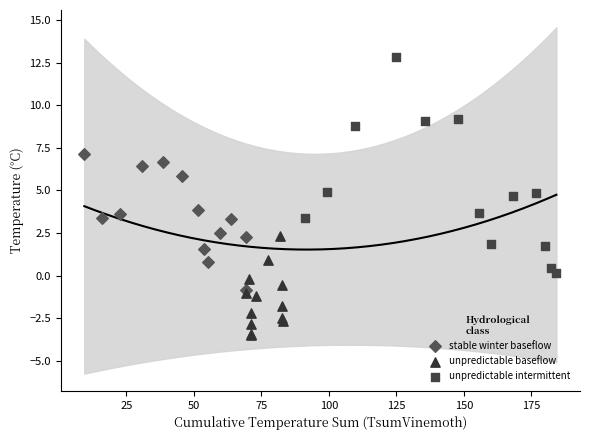

Which series has the largest Y range (max minus min)?

unpredictable intermittent